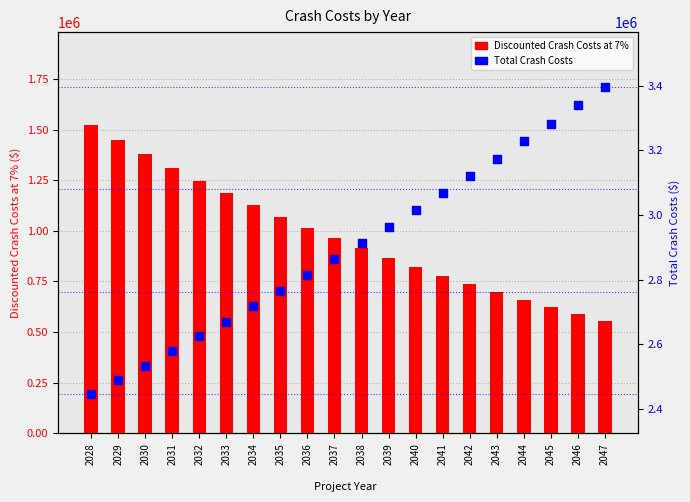

At which category is the sum across all series the highest?

2028